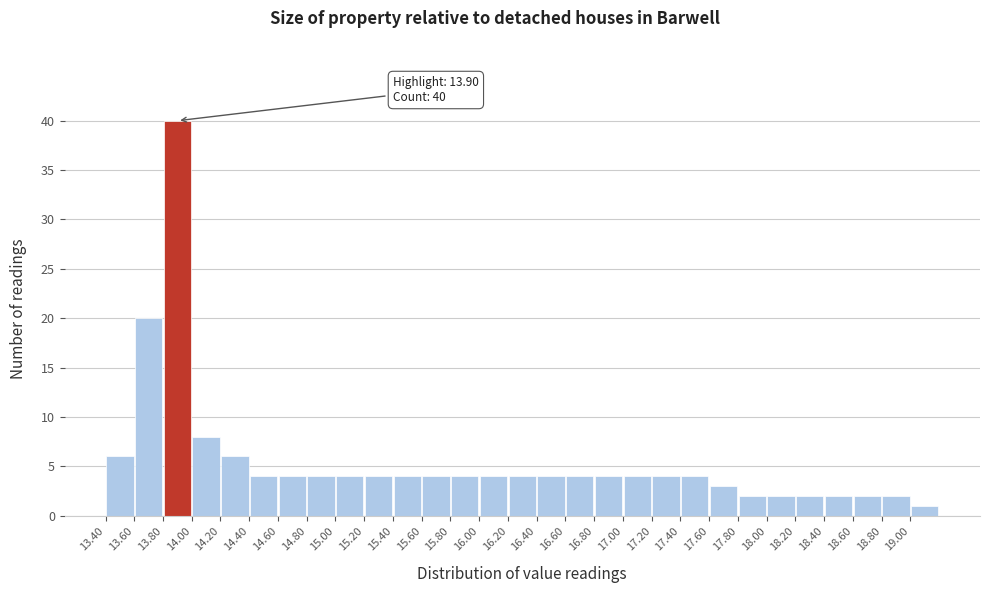

Which range on the x-axis has the tallest bar?

13.8 to 14.0